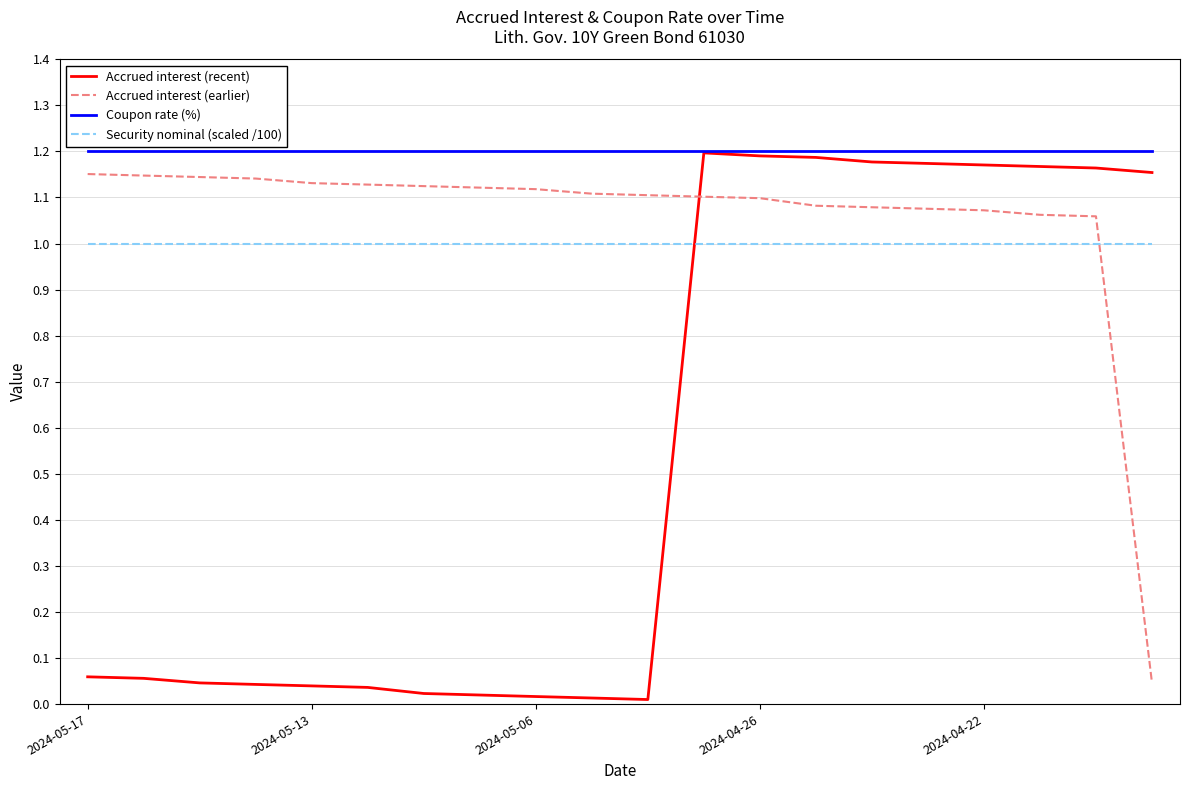

Which series has the largest range (max minus min)?

Accrued interest (recent)